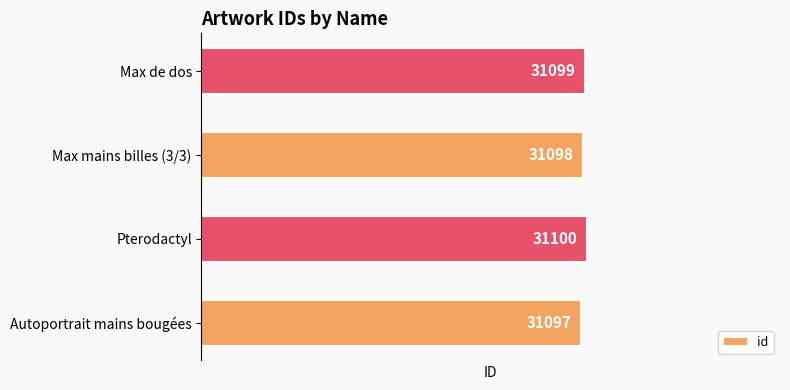

List the labels in order of value, largest first.

Pterodactyl, Max de dos, Max mains billes (3/3), Autoportrait mains bougées